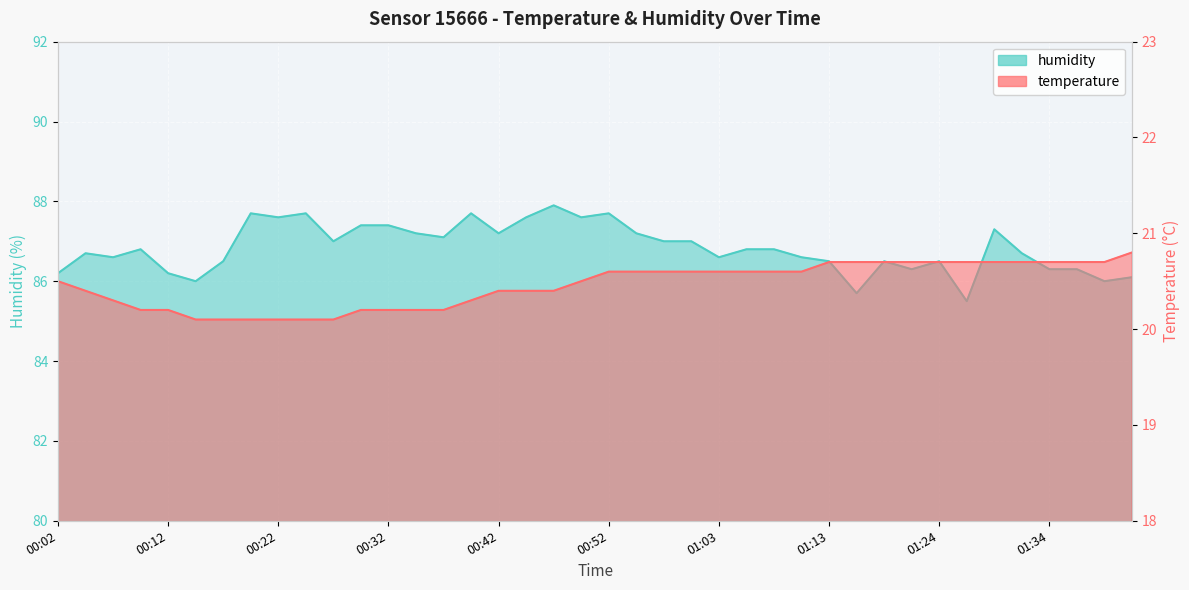

Reading left to right, list all the values displayed in this chart.

temperature: 20.5	20.4	20.3	20.2	20.2	20.1	20.1	20.1	20.1	20.1	20.1	20.2	20.2	20.2	20.2	20.3	20.4	20.4	20.4	20.5	20.6	20.6	20.6	20.6	20.6	20.6	20.6	20.6	20.7	20.7	20.7	20.7	20.7	20.7	20.7	20.7	20.7	20.7	20.7	20.8
humidity: 86.2	86.7	86.6	86.8	86.2	86.0	86.5	87.7	87.6	87.7	87.0	87.4	87.4	87.2	87.1	87.7	87.2	87.6	87.9	87.6	87.7	87.2	87.0	87.0	86.6	86.8	86.8	86.6	86.5	85.7	86.5	86.3	86.5	85.5	87.3	86.7	86.3	86.3	86.0	86.1